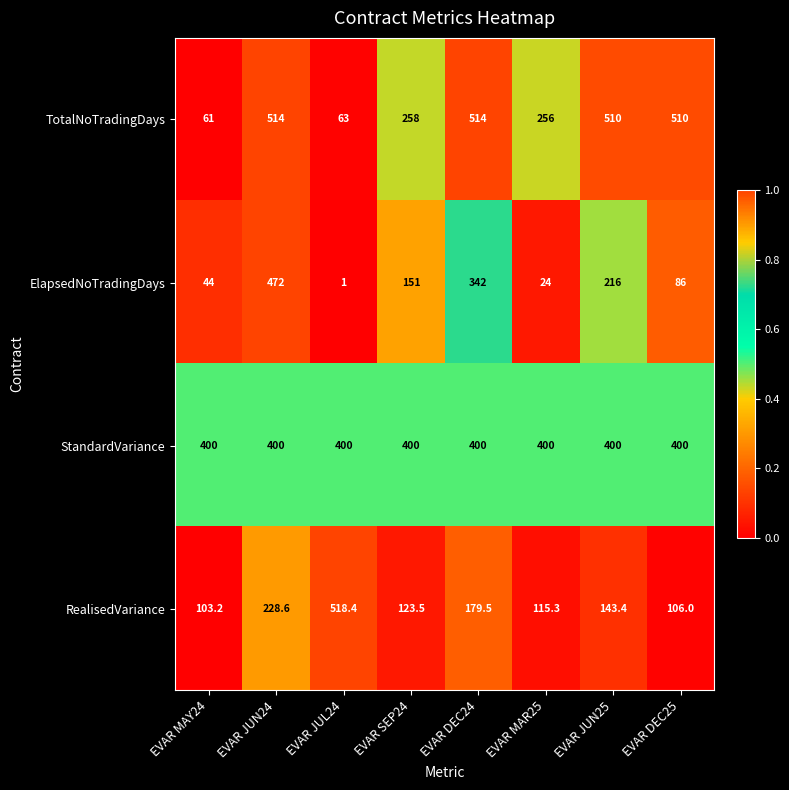

The value of TotalNoTradingDays at EVAR DEC24 is 514.0. True or false?

True